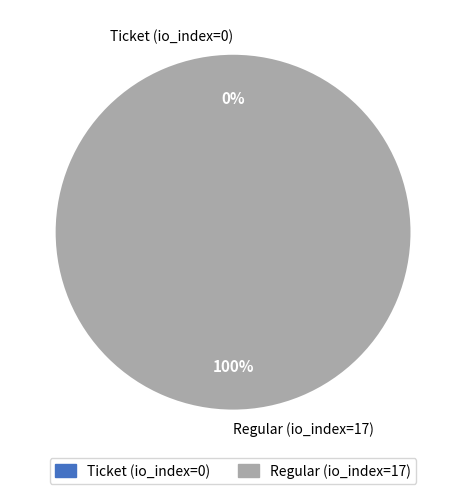

Rank the categories by value from lowest to highest.

Ticket (io_index=0), Regular (io_index=17)